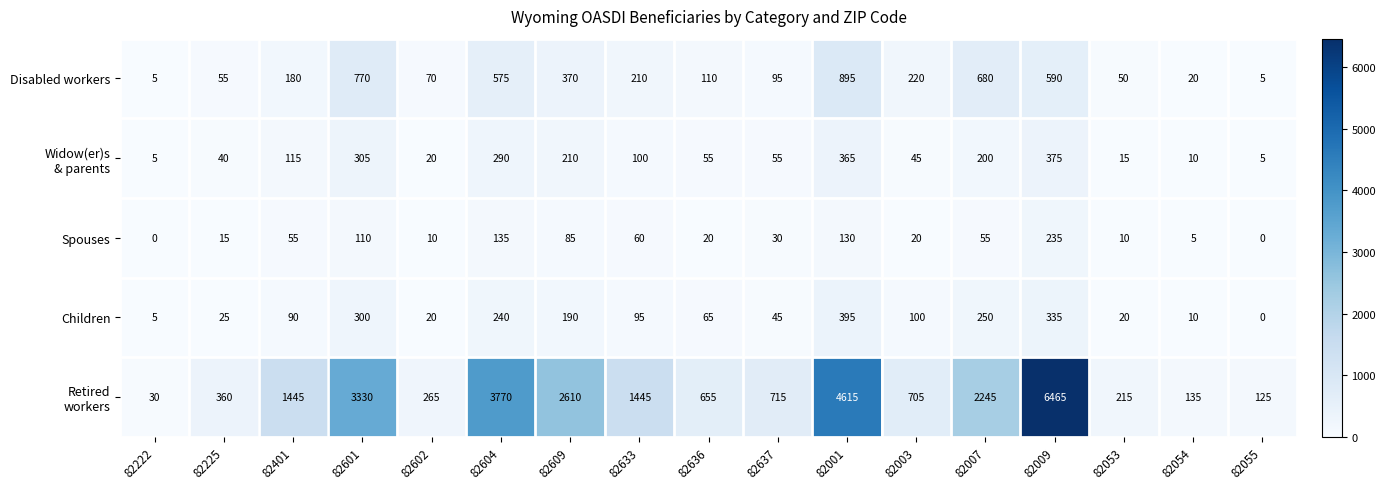

What is the spread (max minus min) of values at 82225?

345